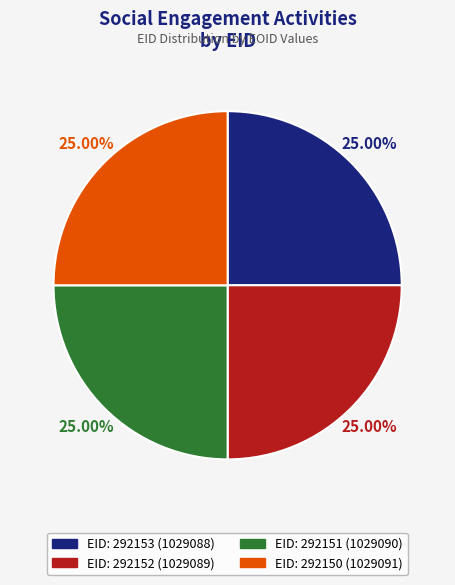

To the nearest percent, what is the average slice percentage?

25%